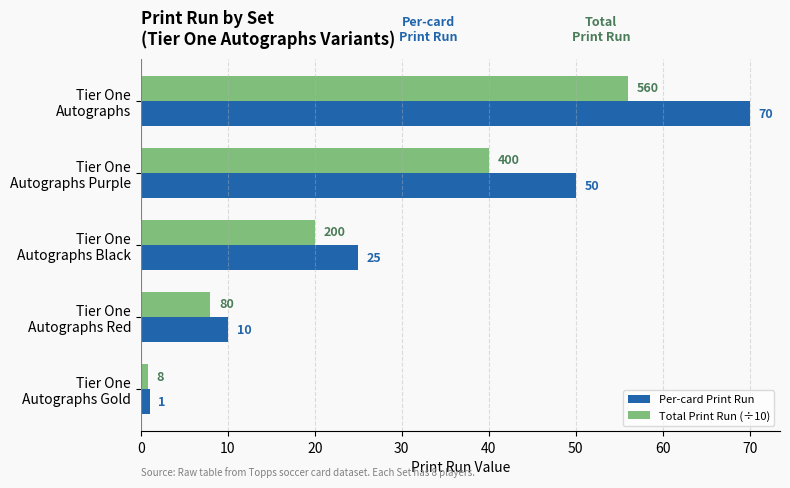

Rank the series by their average value, from highest to lowest.

Per-card Print Run, Total Print Run (÷10)